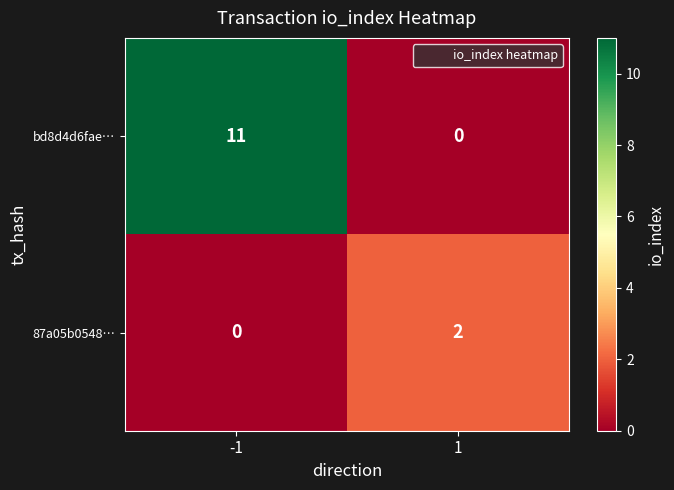

List the series in order of their overall mean, lowest first.

87a05b0548…, bd8d4d6fae…